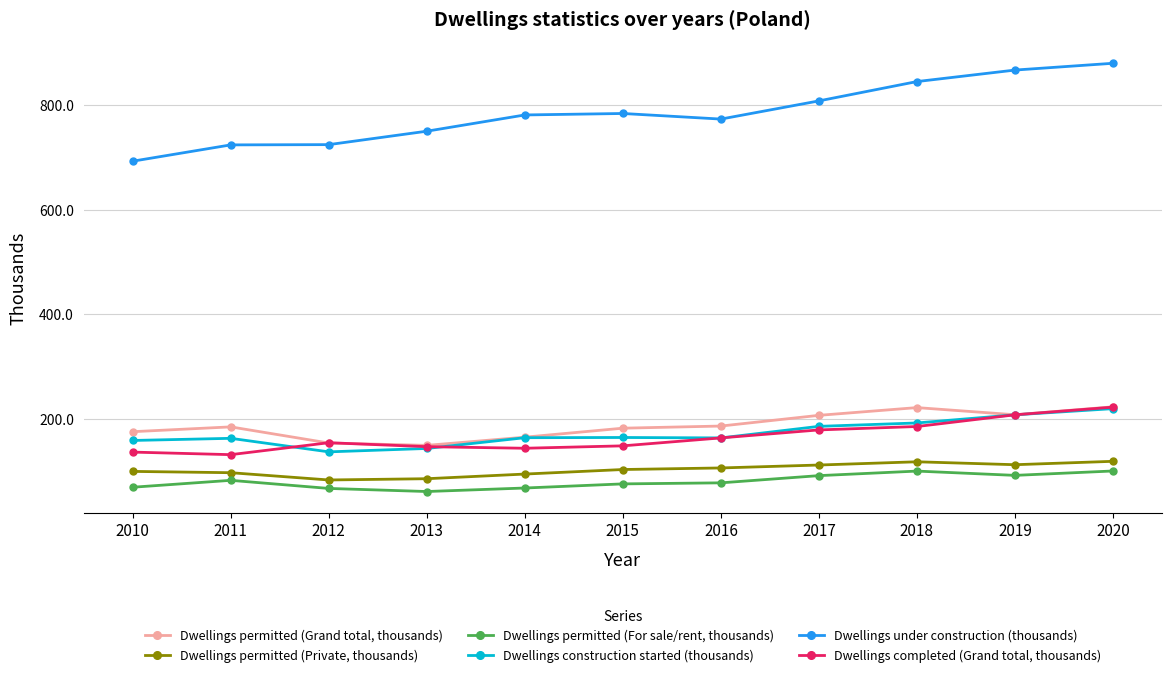

What is the greatest value displayed?

880.0